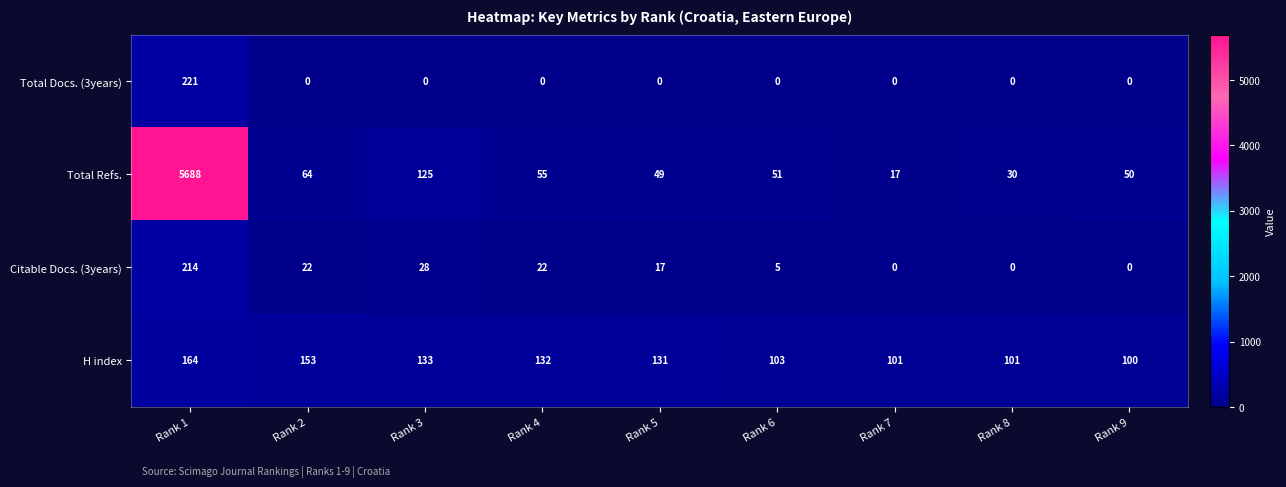

What is the average value of the Total Refs. series?

681